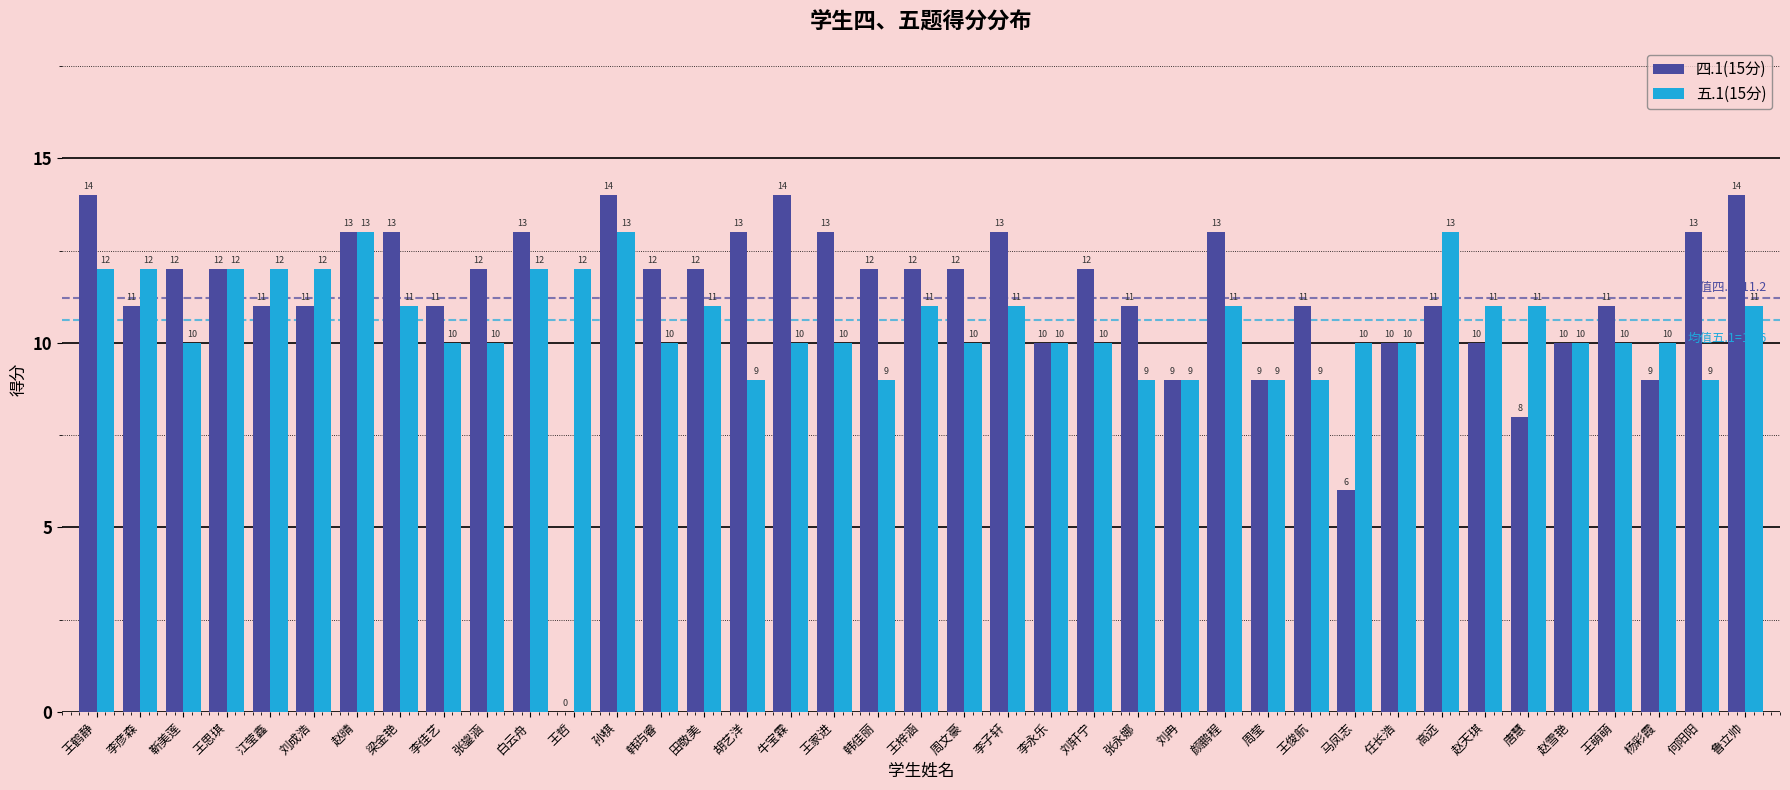

True or false: 五.1(15分) has a value of 9 at 张永娜.

True